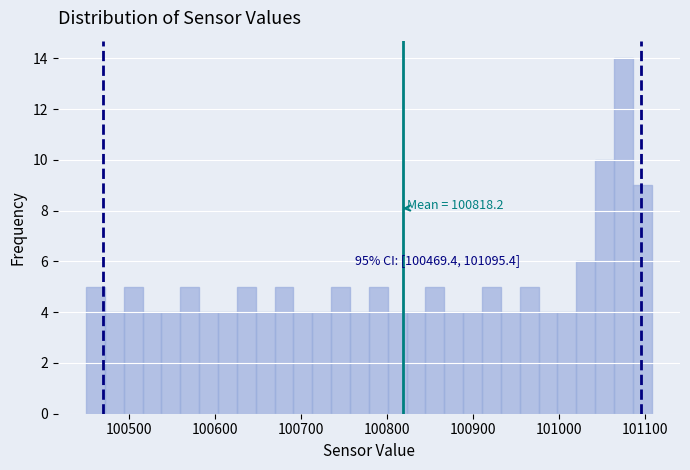

Around what value on the x-axis is the tallest bar? Give the approximate position of its centre, as read against the axis.

101070